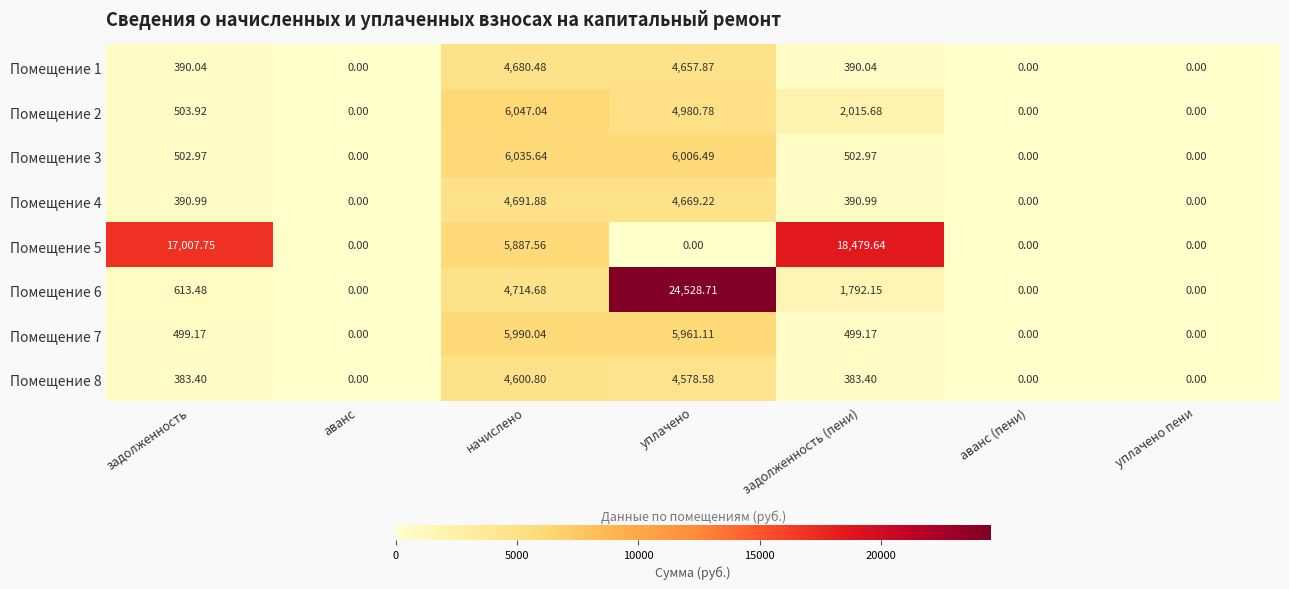

Where does the Помещение 2 series first go above 503?

задолженность